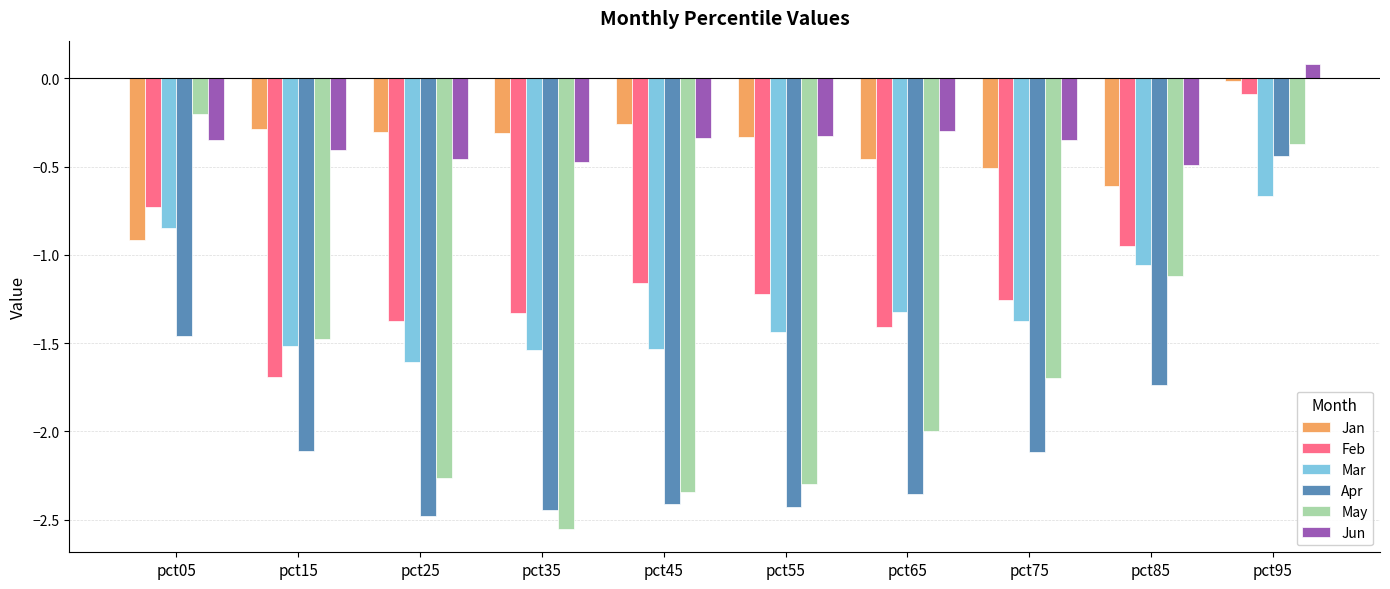

Which series has the widest spread of values?

May